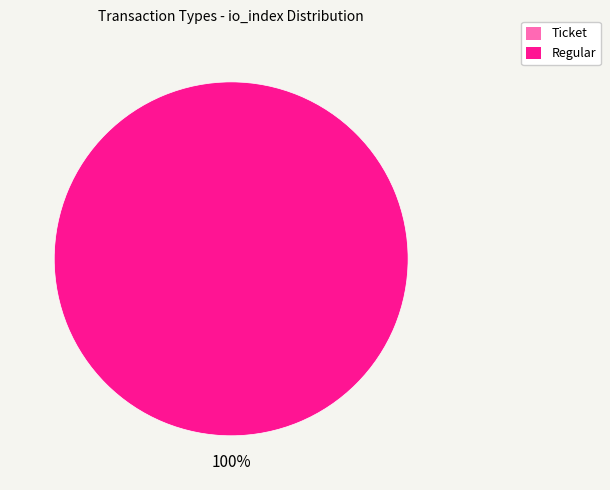

The Ticket slice represents 0% of the pie. True or false?

True